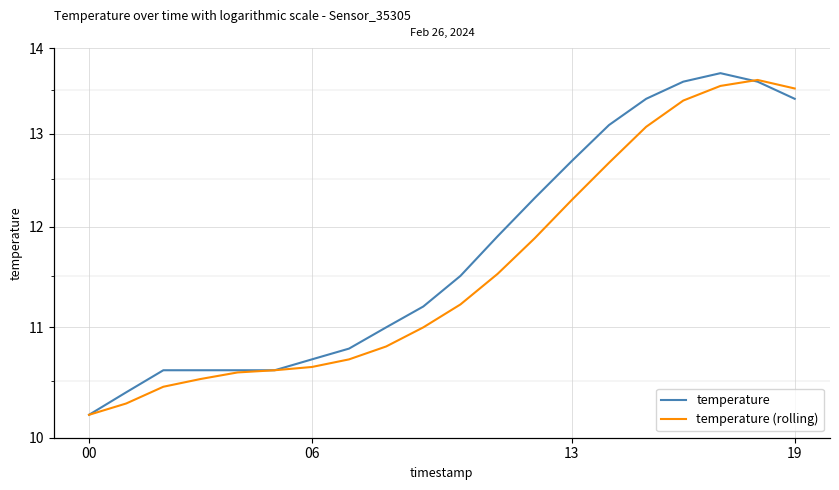

What is the smallest value displayed?

10.2